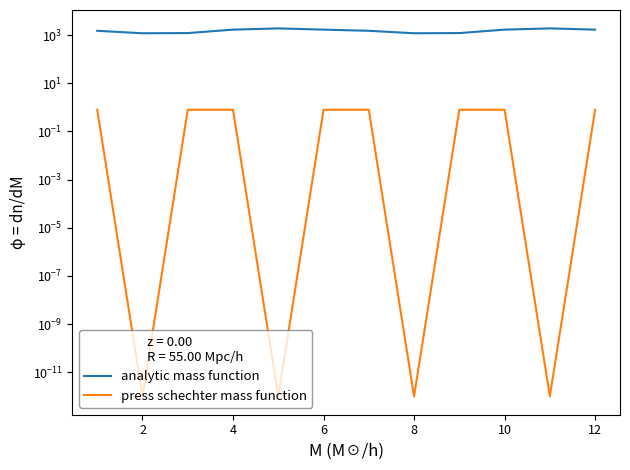

True or false: analytic mass function and press schechter mass function cross at least once.

False